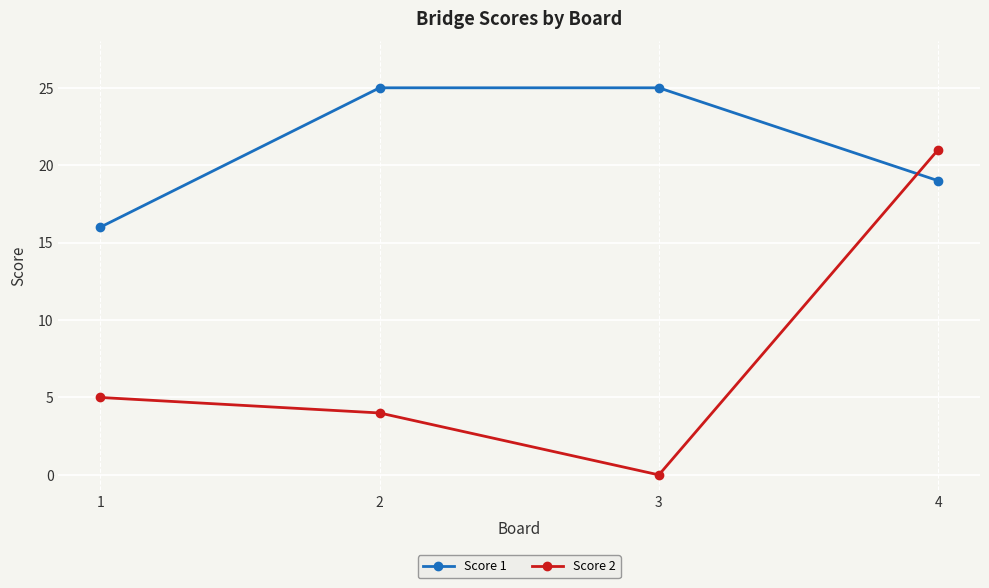

How many times do Score 1 and Score 2 cross each other?

1